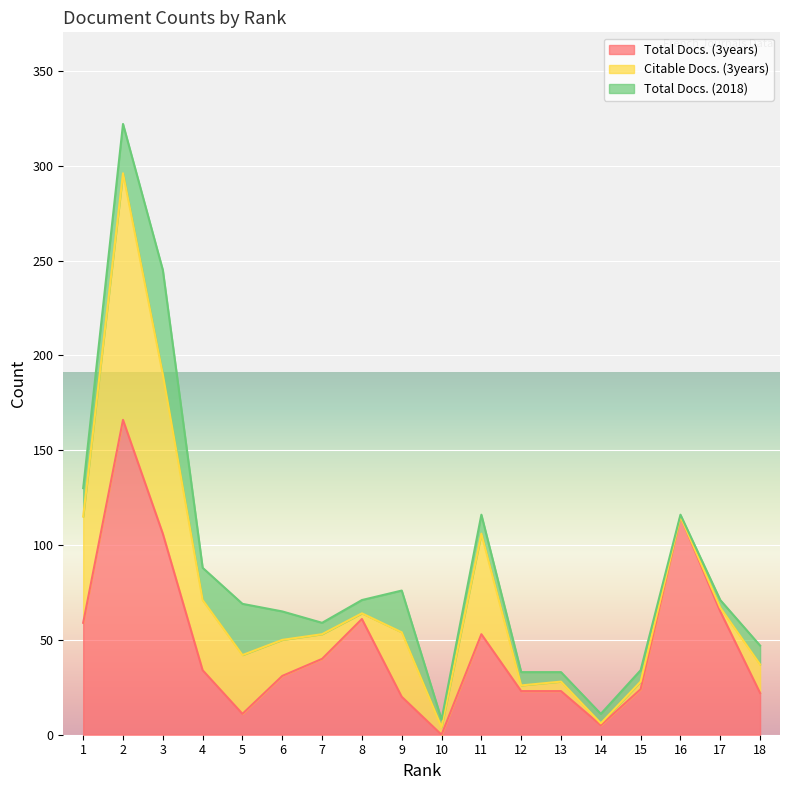

Is it true that Citable Docs. (3years) equals 4 at 15?

True